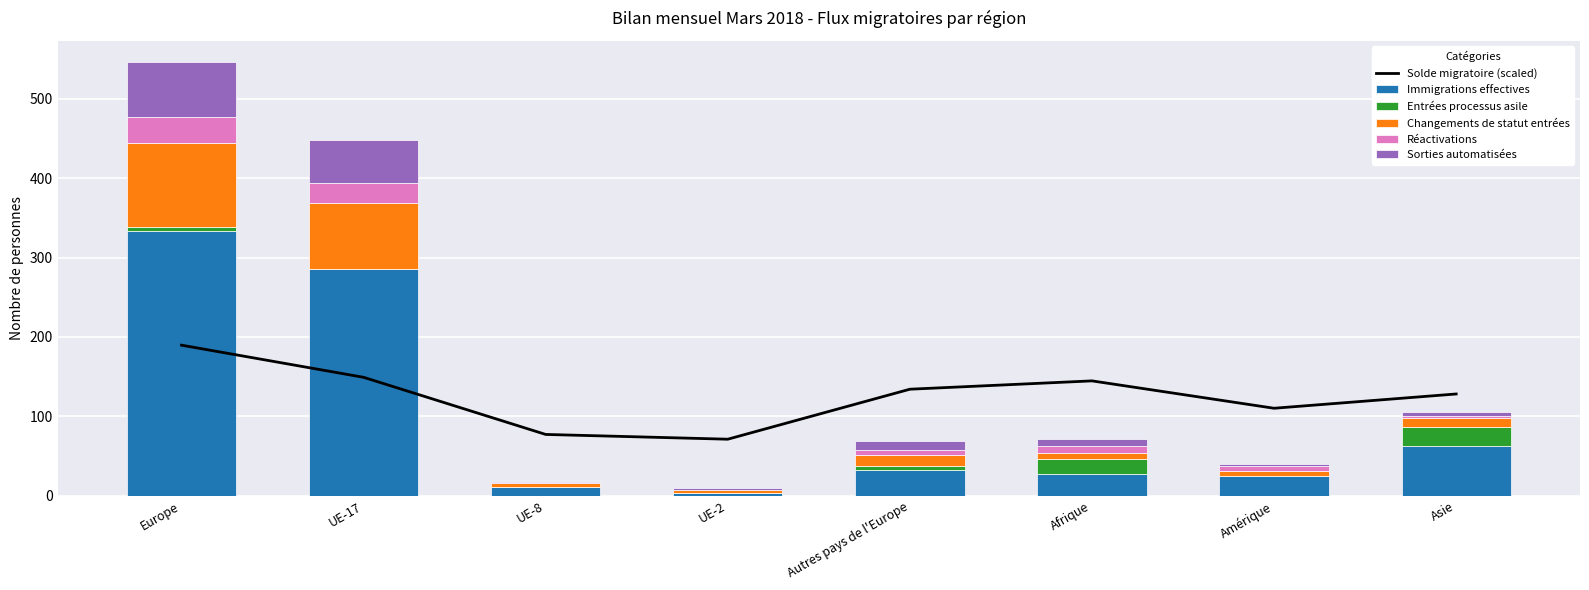

Reading left to right, extract all data points from this chart.

Solde migratoire (scaled): 189.7	149.2	77.2	71.2	134.2	144.7	110.2	128.2
Immigrations effectives: 334.0	286.0	11.0	3.0	32.0	27.0	25.0	63.0
Entrées processus asile: 5.0	0.0	0.0	0.0	5.0	19.0	0.0	23.0
Changements de statut entrées: 106.0	83.0	5.0	4.0	14.0	8.0	6.0	12.0
Réactivations: 32.0	25.0	0.0	0.0	7.0	8.0	6.0	3.0
Sorties automatisées: 69.0	54.0	1.0	3.0	11.0	10.0	3.0	4.0